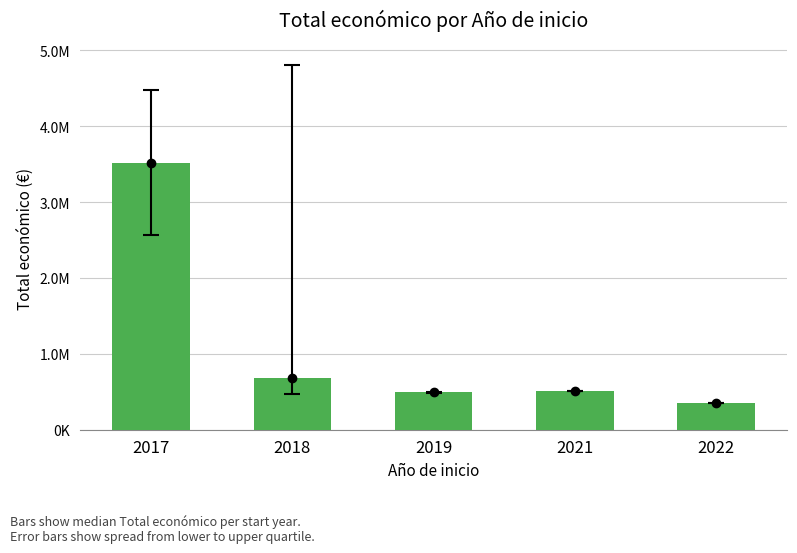

Reading right to left, list all the values displayed in this chart.

2022=352350	2021=505519	2019=495304	2018=677425	2017=3521465